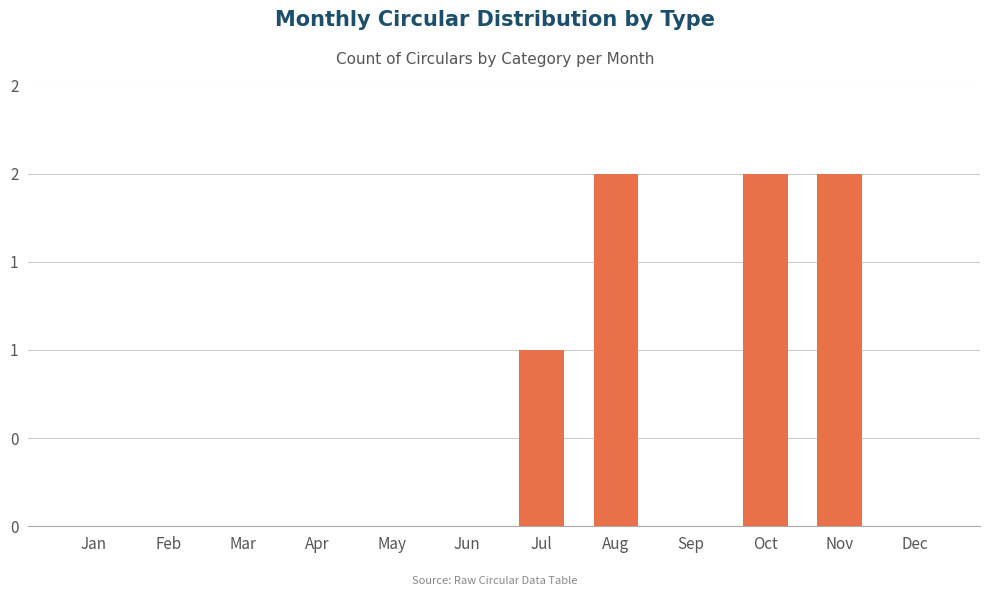

What is the difference between the maximum and second lowest values?

2